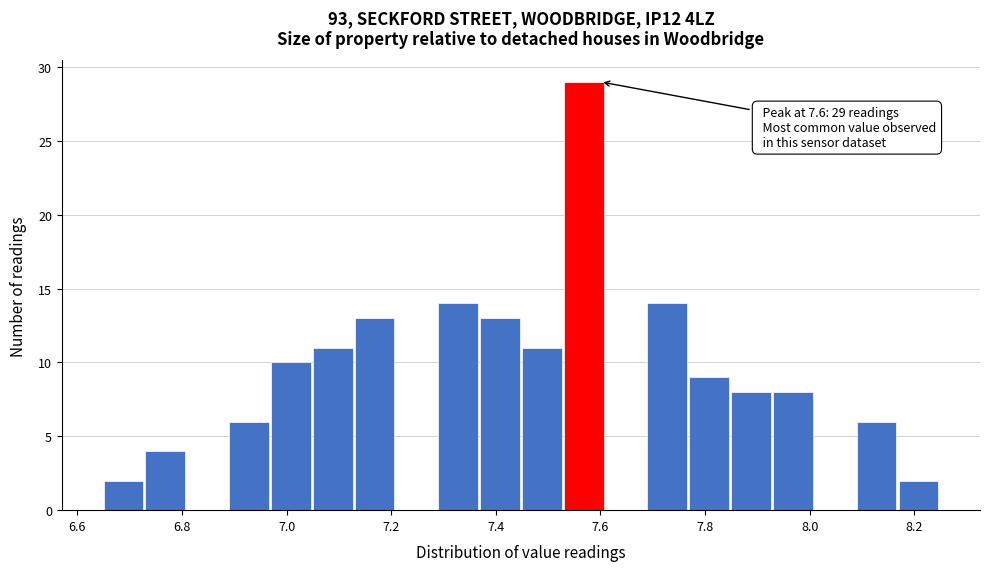

Over which range of the x-axis is the bar tallest?

7.53 to 7.61